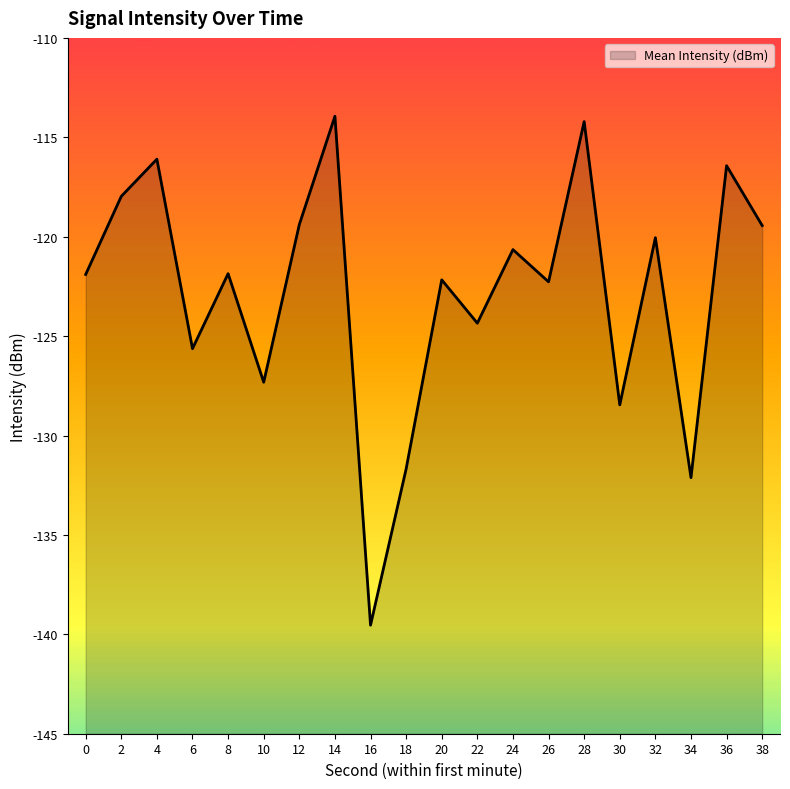

Which category has the lowest value across all series?

16